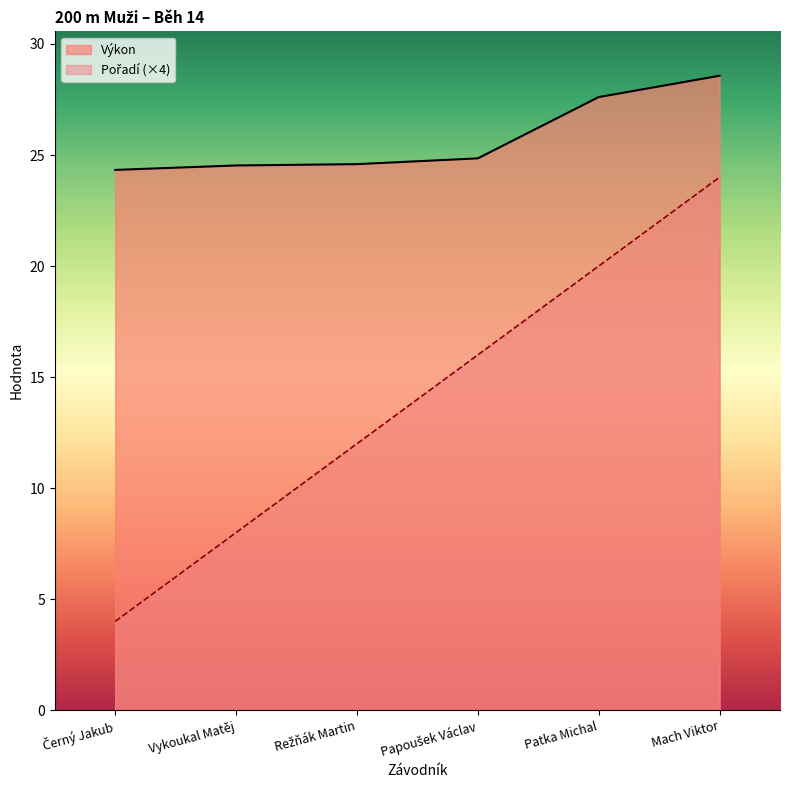

How many series are shown in this chart?

2